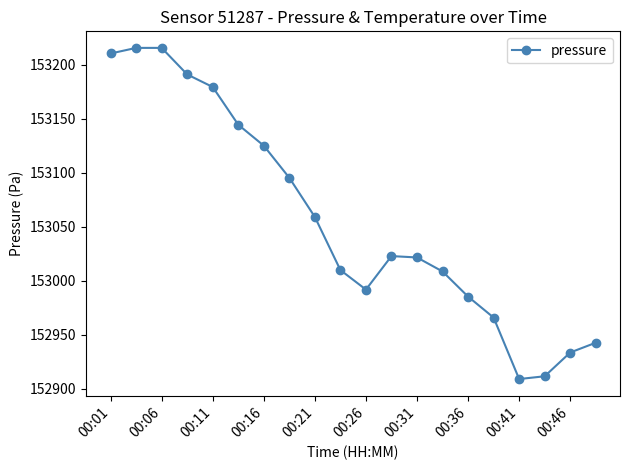

What is the value of the 20th point from the left?

152942.5